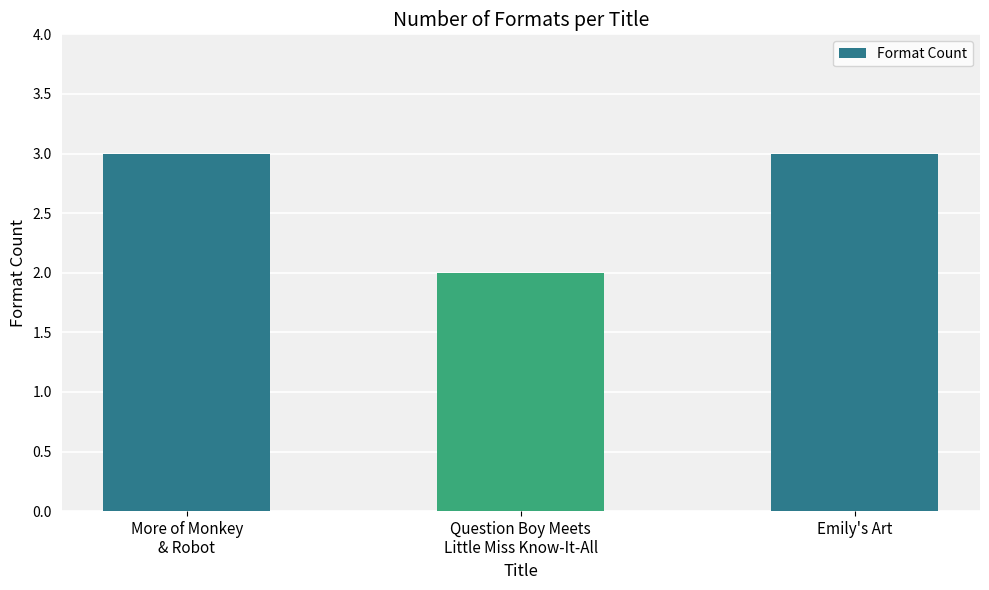

What is the difference between the values at More of Monkey
& Robot and Question Boy Meets
Little Miss Know-It-All?

1